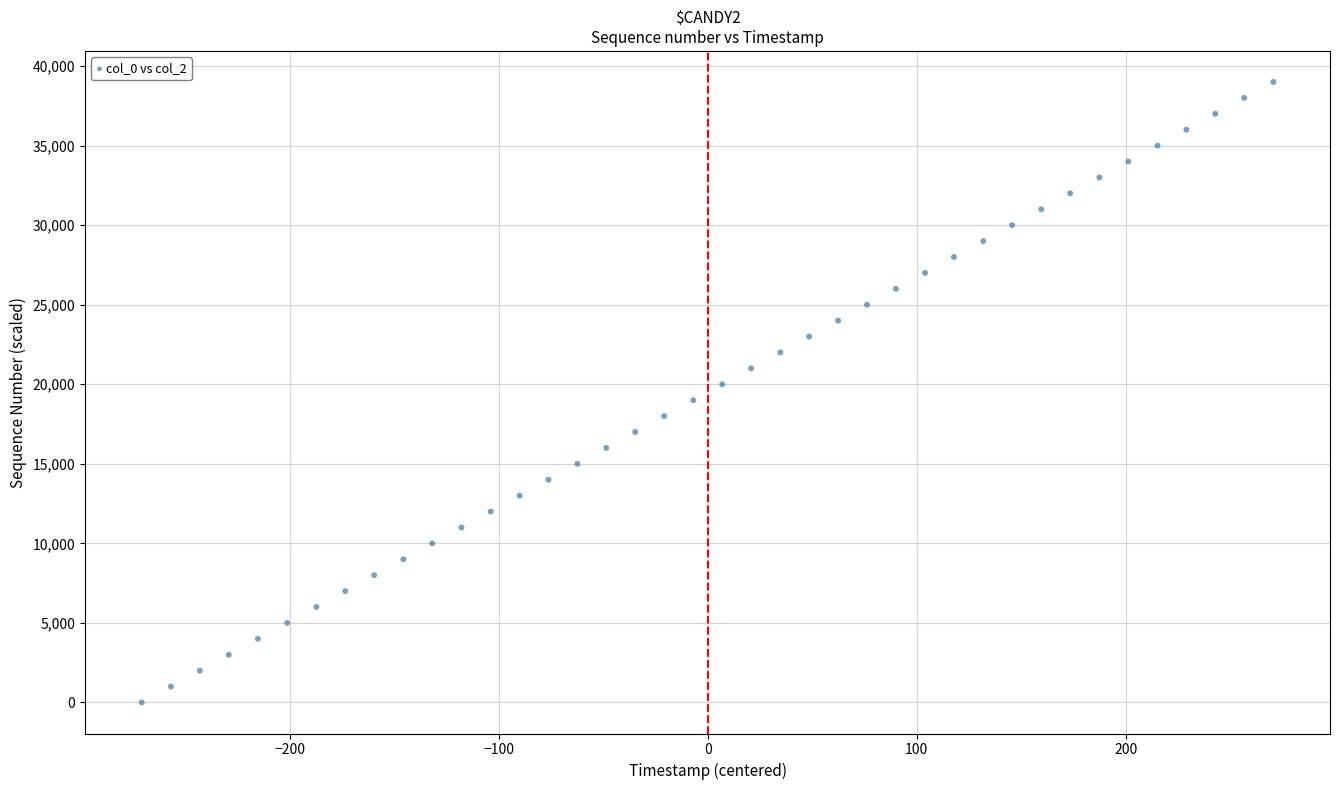

What is the range of Y values (max minus min)?

39000